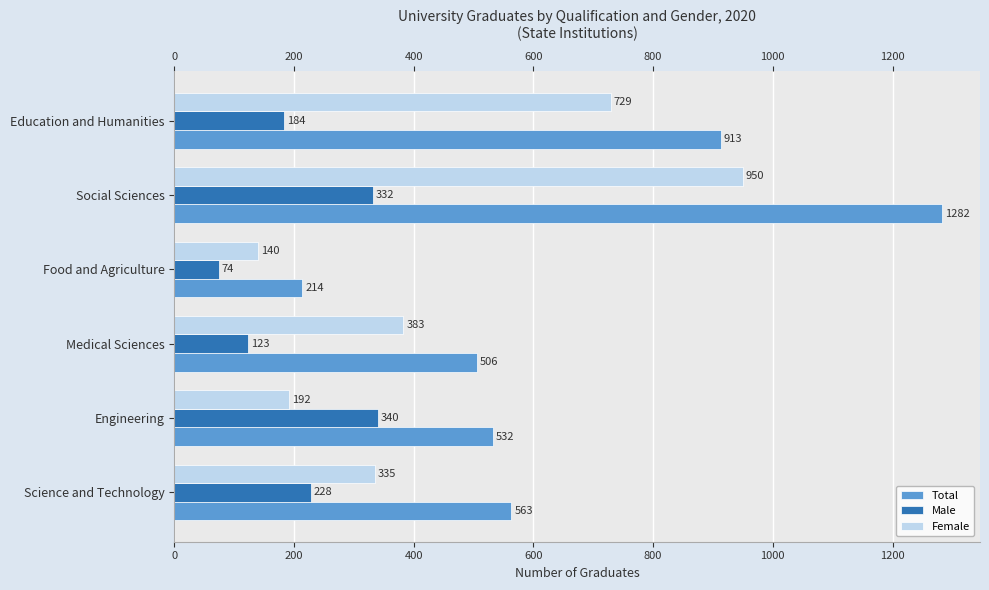

List the series in order of their peak value, highest first.

Total, Female, Male